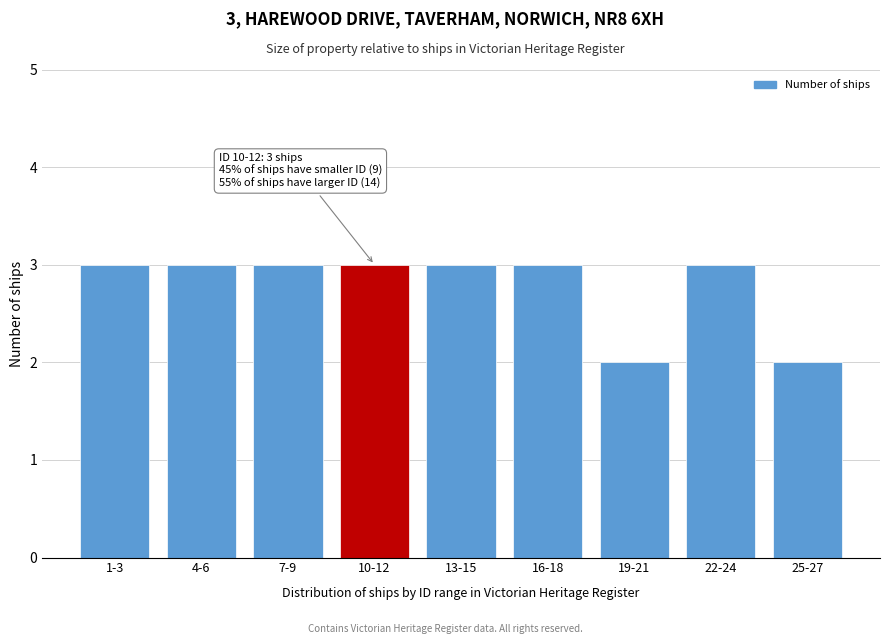

Reading right to left, what are all the values shown in this chart?

2	3	2	3	3	3	3	3	3